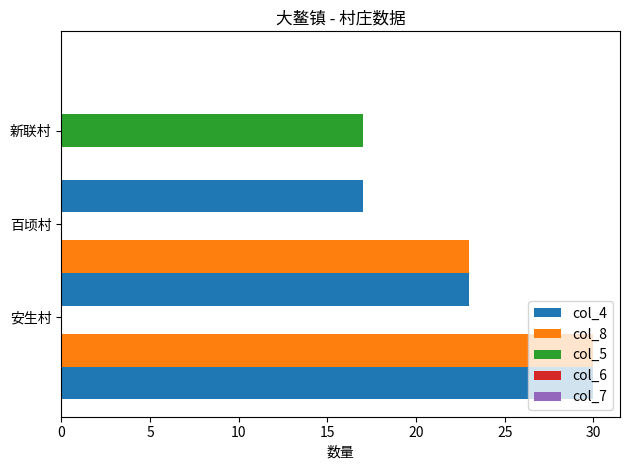

What is the sum of all col_4 values?

70